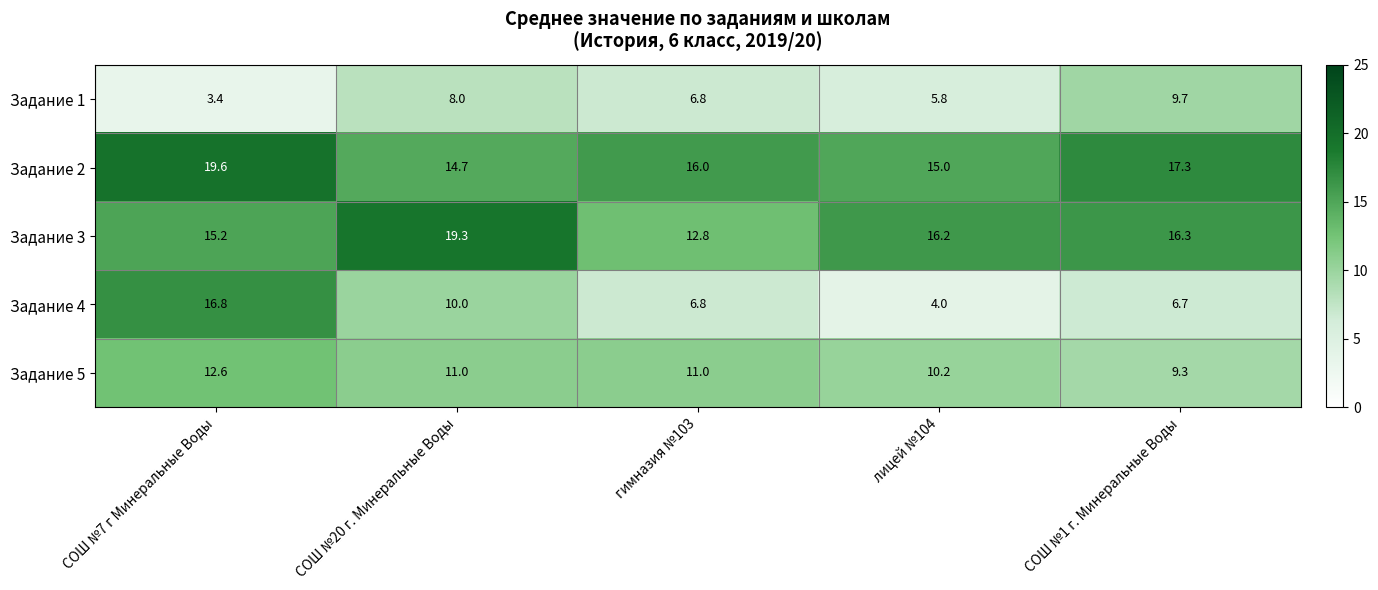

True or false: Задание 1 has a value of 9.7 at лицей №104.

False